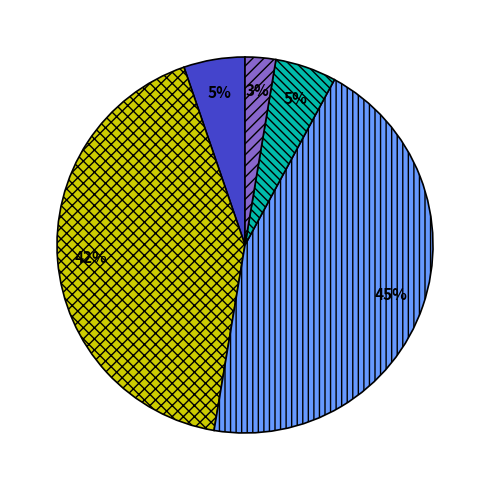

To the nearest percent, what is the average slice percentage?

20%